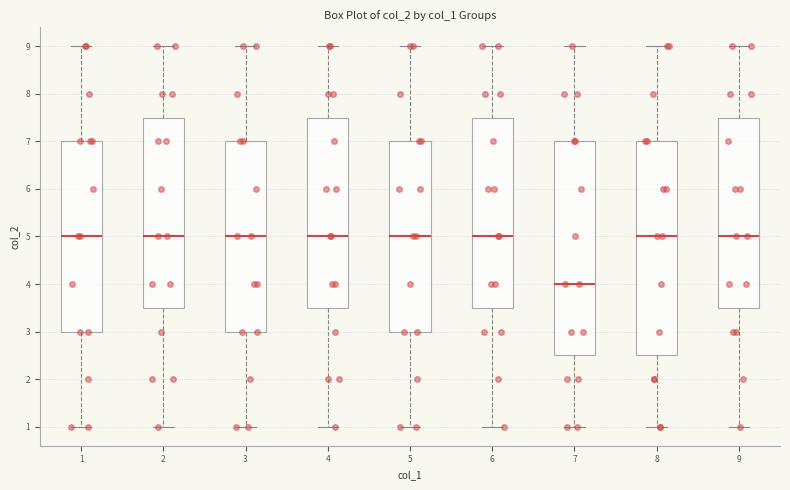

Reading left to right, read every box against the y-axis: the position of its median line, the range the box covers, and the ends of its whiskers. The values are not printed on the chart, so give them approximately, as read against the axis.

1: median 5.0, box 3.0 to 7.0, whiskers 1.0 to 9.0
2: median 5.0, box 3.5 to 7.5, whiskers 1.0 to 9.0
3: median 5.0, box 3.0 to 7.0, whiskers 1.0 to 9.0
4: median 5.0, box 3.5 to 7.5, whiskers 1.0 to 9.0
5: median 5.0, box 3.0 to 7.0, whiskers 1.0 to 9.0
6: median 5.0, box 3.5 to 7.5, whiskers 1.0 to 9.0
7: median 4.0, box 2.5 to 7.0, whiskers 1.0 to 9.0
8: median 5.0, box 2.5 to 7.0, whiskers 1.0 to 9.0
9: median 5.0, box 3.5 to 7.5, whiskers 1.0 to 9.0